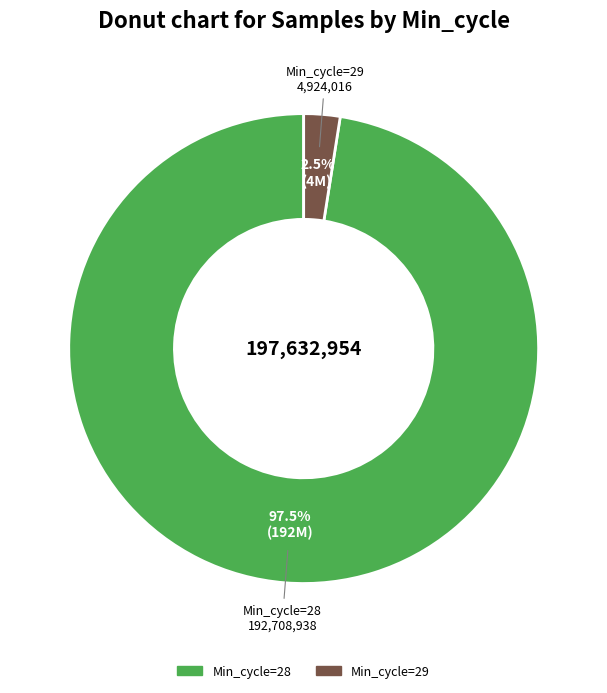

To the nearest percent, what is the average slice percentage?

50%